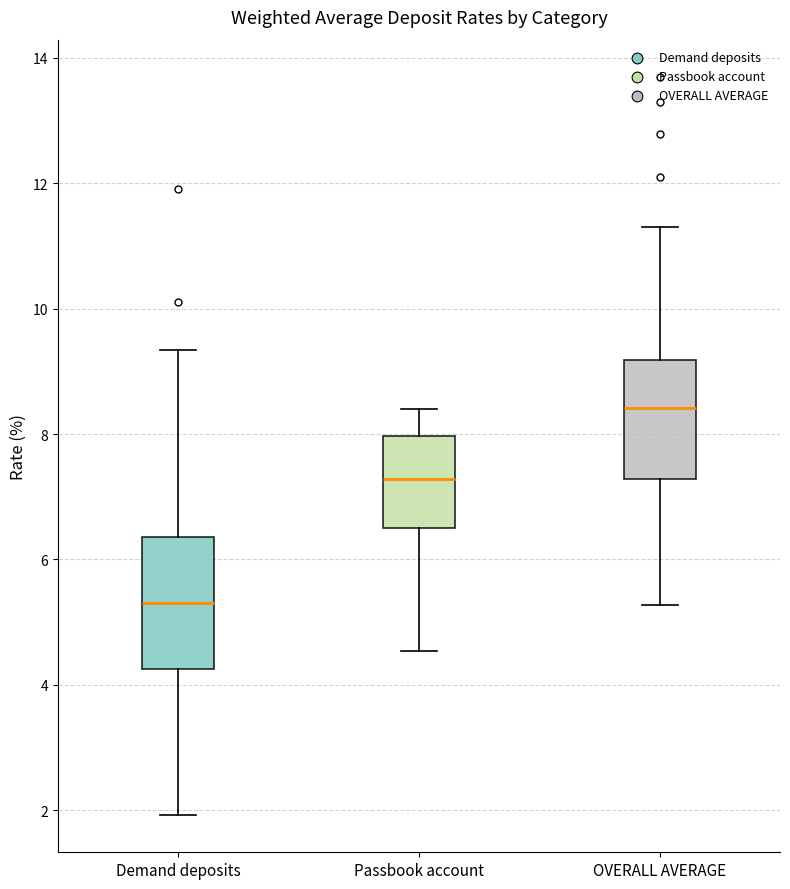

Reading left to right, transcribe this box plot: for each box, give where its median line is, the range the box spans, and where its two whiskers end, as read against the y-axis. The values are not printed on the chart, so give them approximately, as read against the axis.

Demand deposits: median 5.4, box 4.2 to 6.4, whiskers 2.0 to 9.4
Passbook account: median 7.2, box 6.6 to 8.0, whiskers 4.6 to 8.4
OVERALL AVERAGE: median 8.4, box 7.2 to 9.2, whiskers 5.2 to 11.4